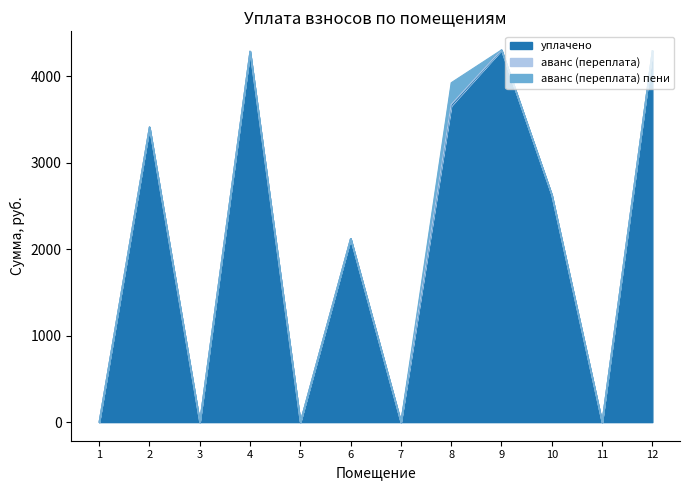

Reading left to right, transcribe all the data shown in this chart.

уплачено: 0.0	3413.7	0.0	4289.7	0.0	2123.5	0.0	3657.8	4304.9	2627.7	0.0	4295.8
аванс (переплата): 0.0	0.0	0.0	0.0	0.0	0.0	0.0	16.3	0.0	0.0	0.0	0.0
аванс (переплата) пени: 0.0	0.0	0.0	0.0	0.0	0.0	0.0	251.3	0.0	0.0	0.0	0.0